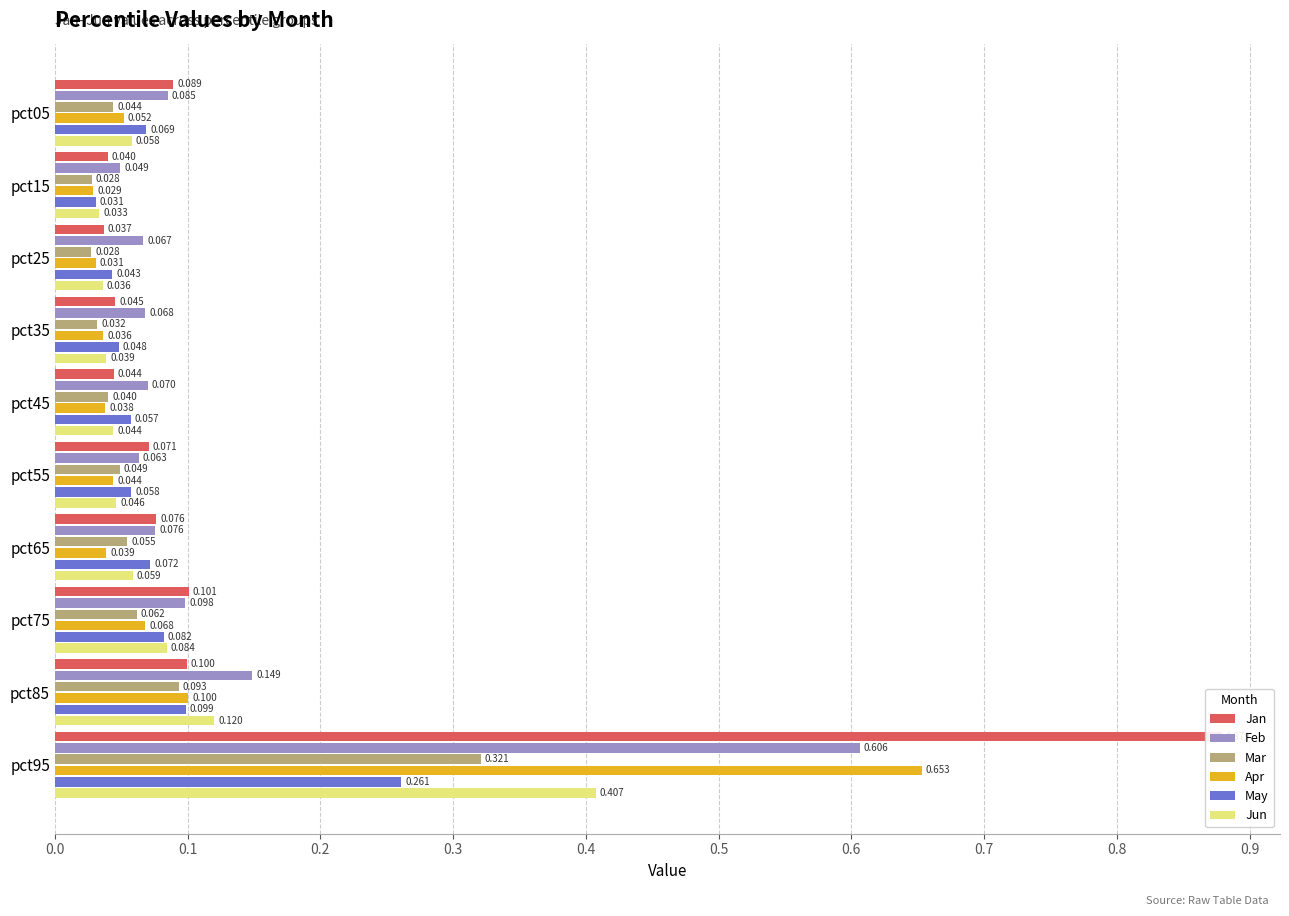

What is the average value of the Apr series?

0.1